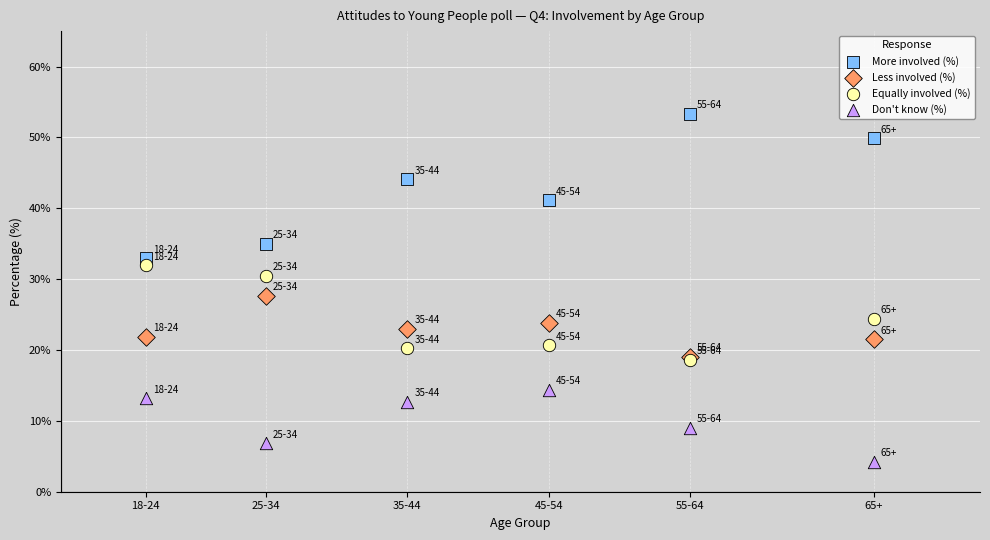

In the More involved (%) series, what Y value is closest to 43?

44.1